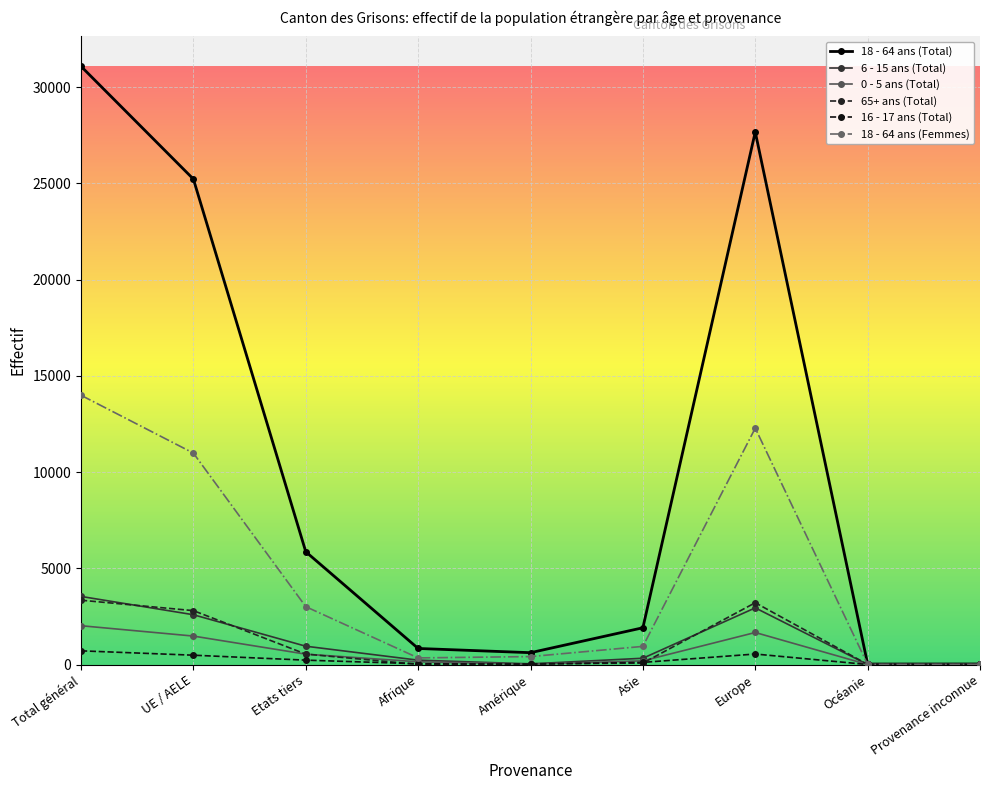

What is the highest value of the 6 - 15 ans (Total) series?

3538